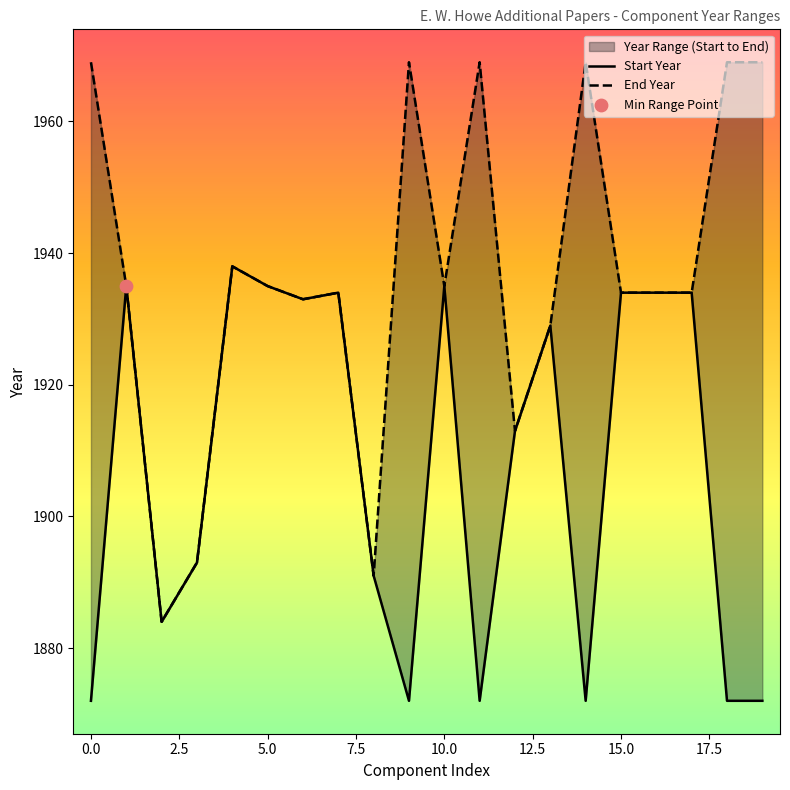

What are all the series names shown in the legend?

Start Year, End Year